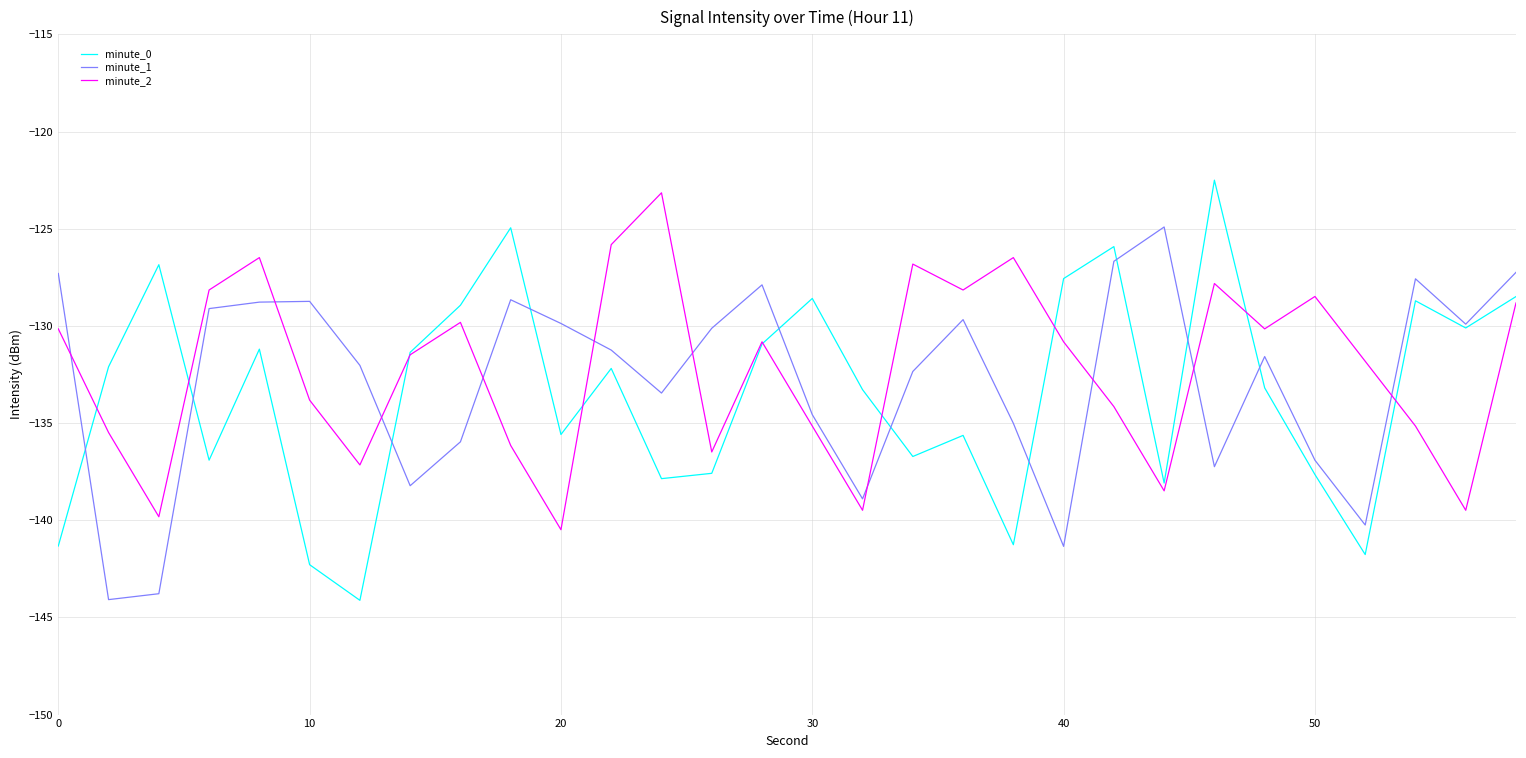

What is the maximum value for minute_2?

-123.2